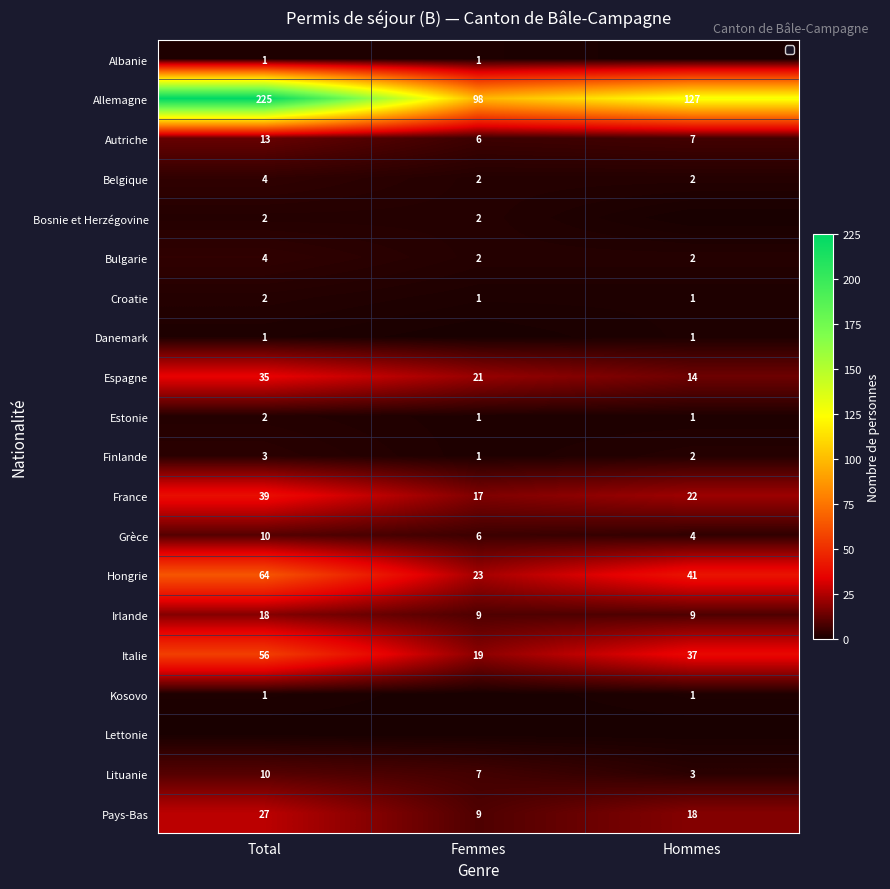

How many categories are shown in the chart?

3